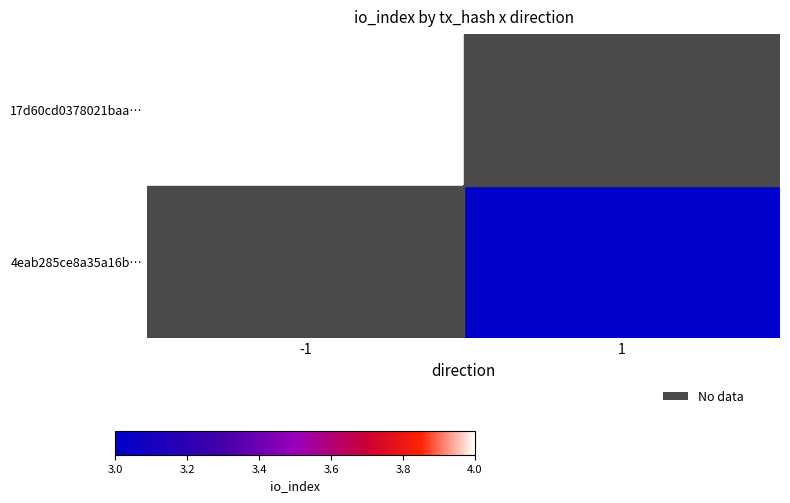

At how many categories does at least one series exceed 3?

1